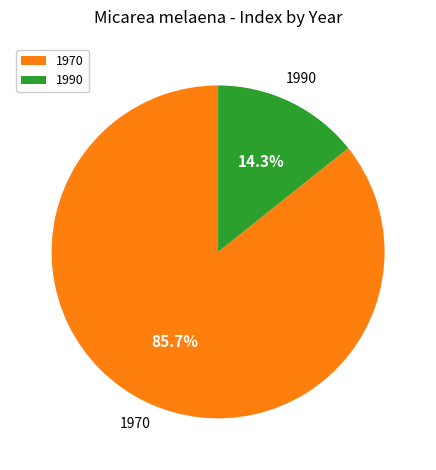

What portion of the pie excludes 1970?

14.3%